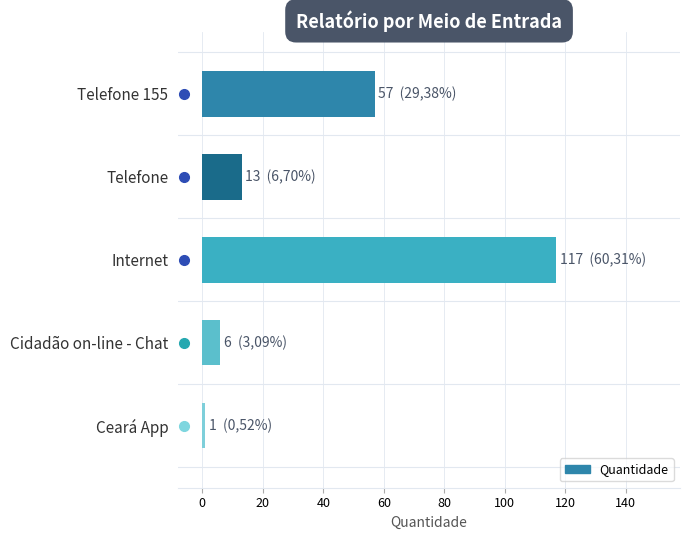

List the labels in order of value, smallest first.

Ceará App, Cidadão on-line - Chat, Telefone, Telefone 155, Internet